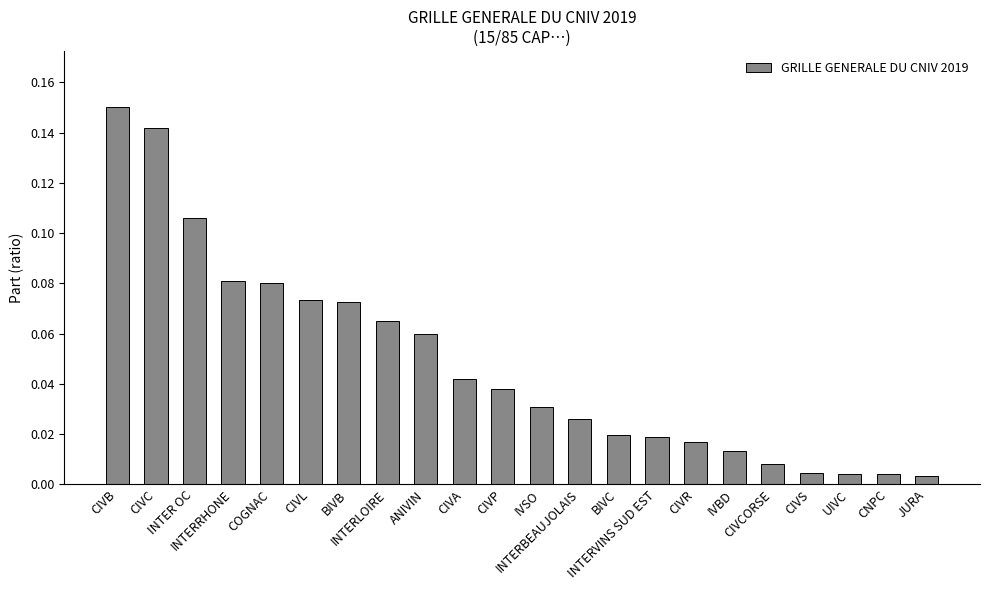

What is the sum of all values?

1.1